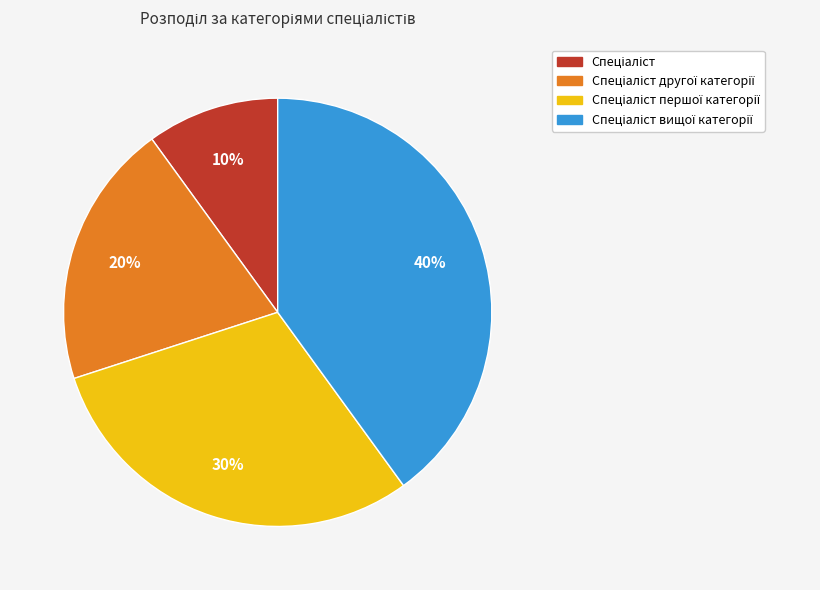

To the nearest percent, what is the difference between the largest and smallest slice percentages?

30%